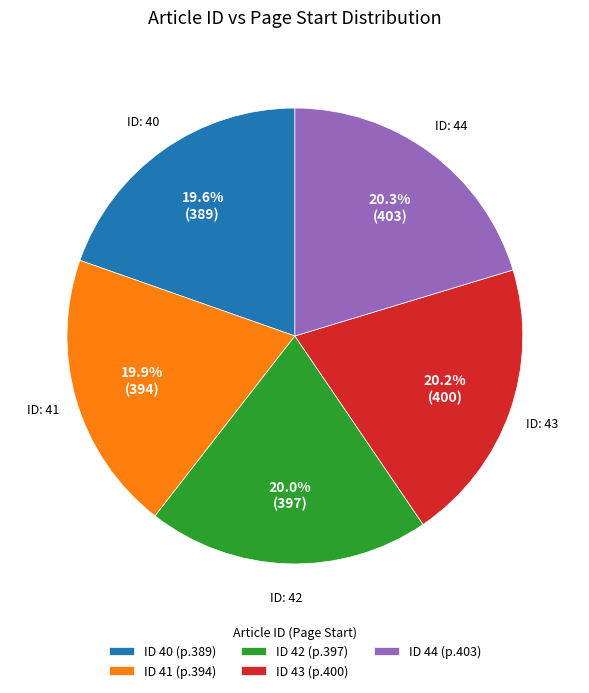

Is there any slice that represents more than half of the pie?

No